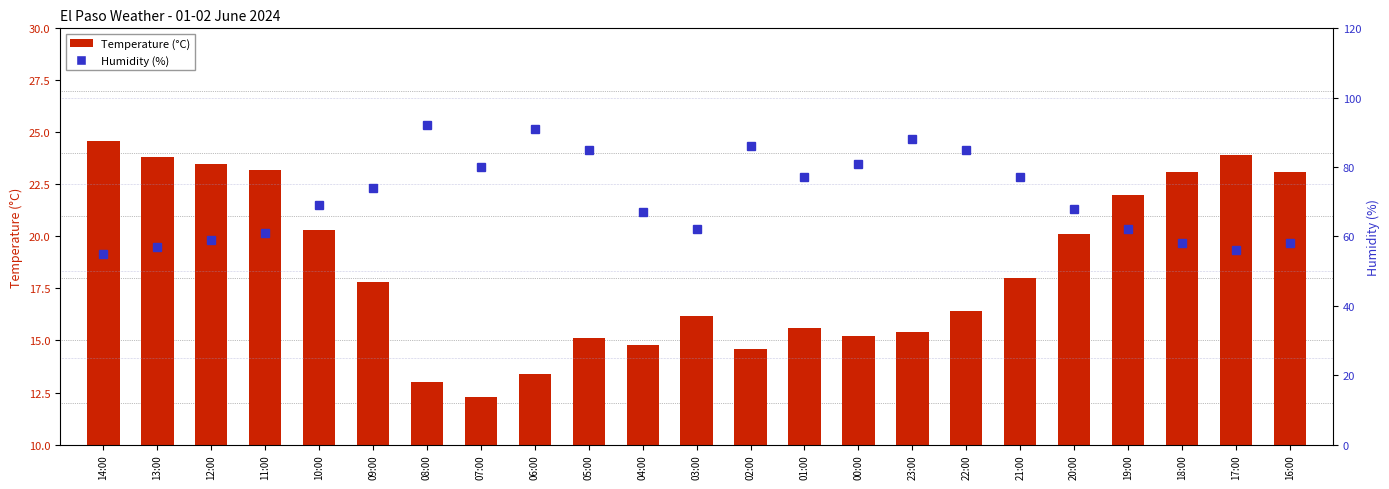

List the series in order of their peak value, lowest first.

Temperature (°C), Humidity (%)